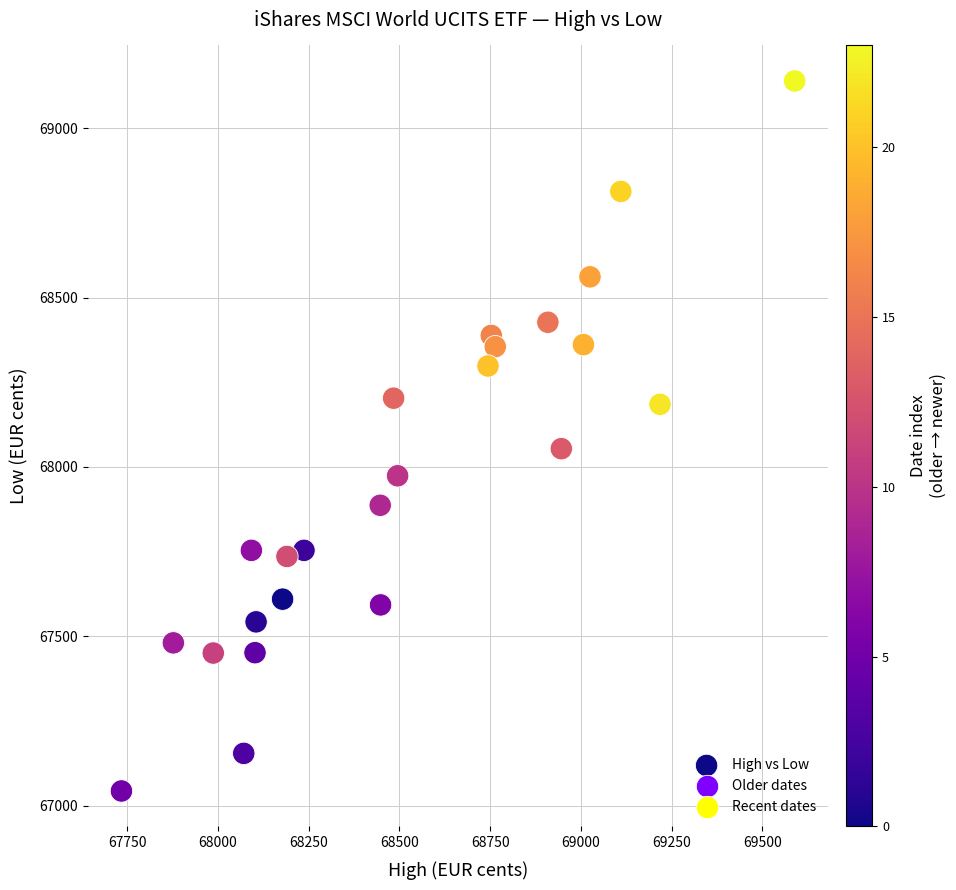

What is the range of Y values (max minus min)?

2095